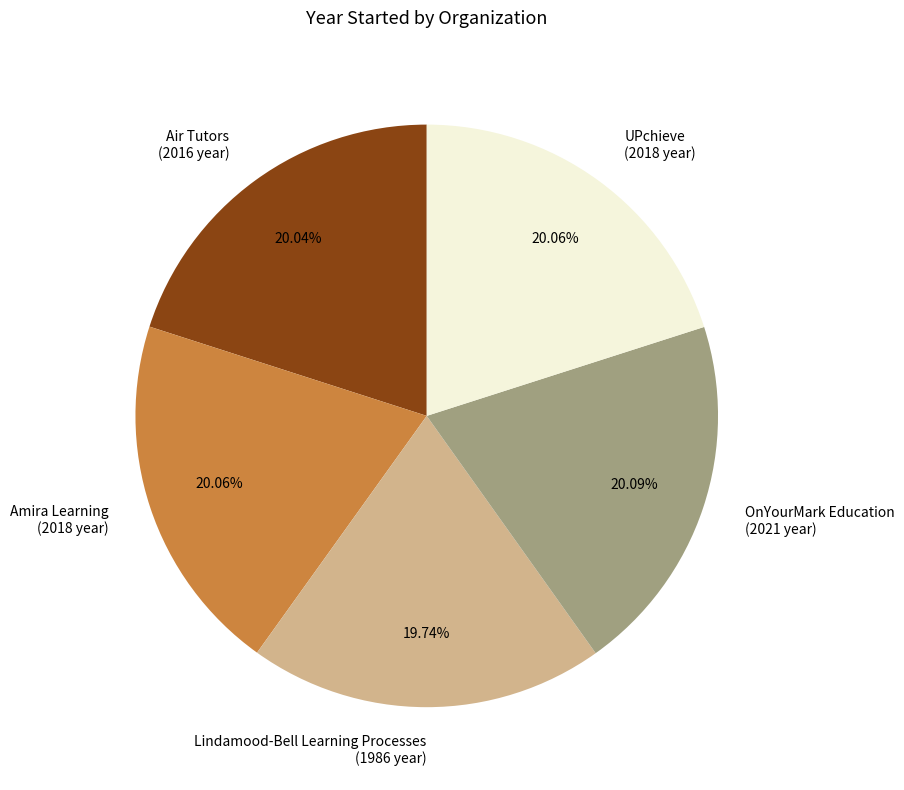

To the nearest percent, what is the combined percentage of Air Tutors and OnYourMark Education?

40%